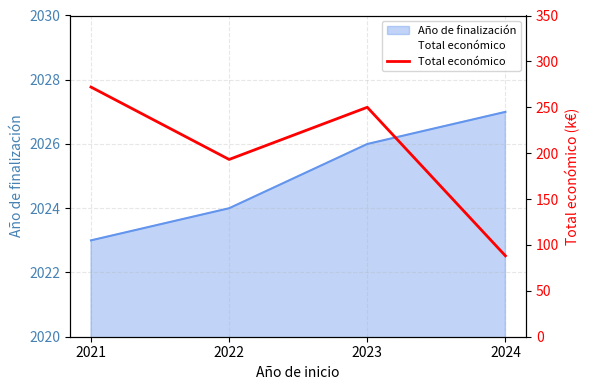

What is the smallest value displayed?

88.2